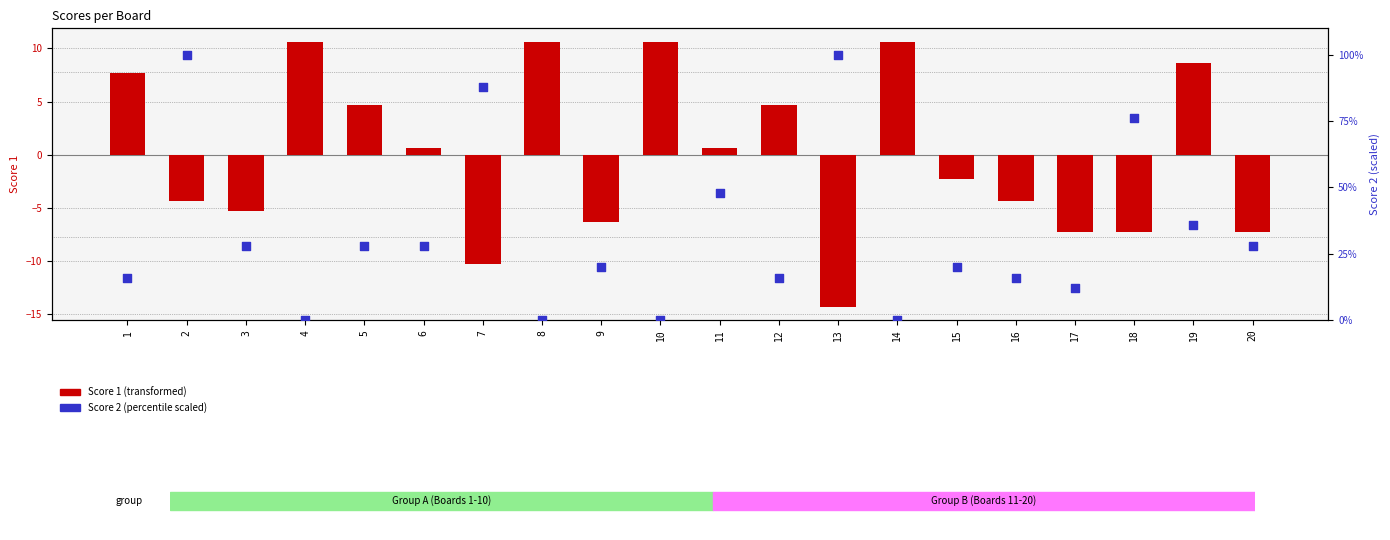

What are all the series names shown in the legend?

Score 1, Score 2